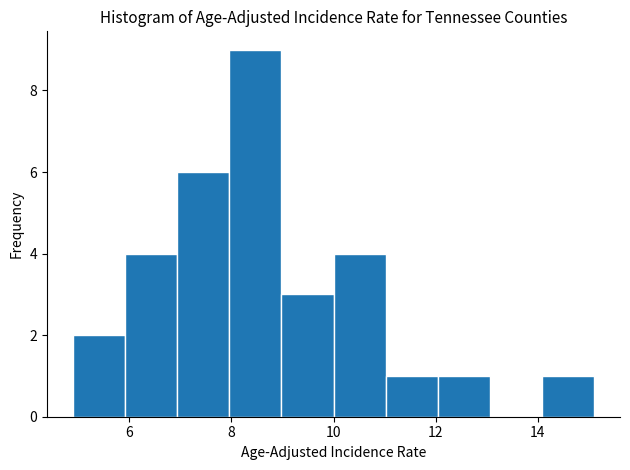

Reading left to right, transcribe this chart: for each bar, give the range it covers on the x-axis and its height. Neither the bar edges nor the heights are printed on the chart, so give them approximately, as read against the axes.

4.90 to 5.92: 2
5.92 to 6.94: 4
6.94 to 7.96: 6
7.96 to 8.98: 9
8.98 to 10.00: 3
10.00 to 11.02: 4
11.02 to 12.04: 1
12.04 to 13.06: 1
13.06 to 14.08: 0
14.08 to 15.10: 1